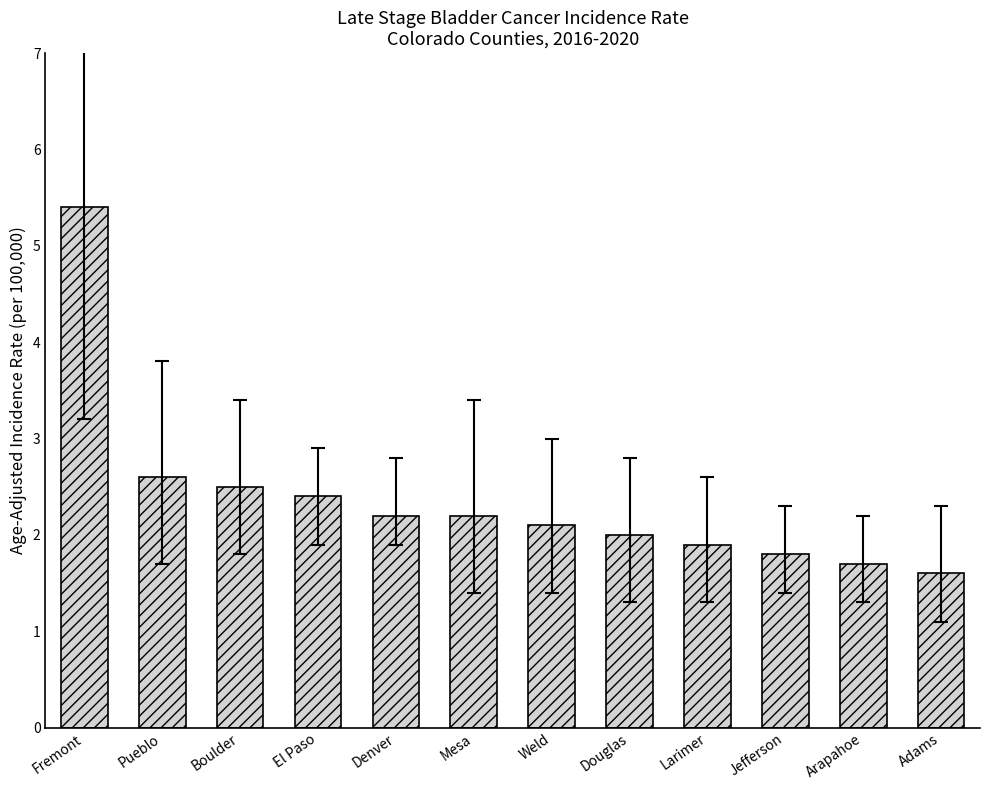

Reading left to right, transcribe all the data shown in this chart.

Fremont=5.4	Pueblo=2.6	Boulder=2.5	El Paso=2.4	Denver=2.2	Mesa=2.2	Weld=2.1	Douglas=2.0	Larimer=1.9	Jefferson=1.8	Arapahoe=1.7	Adams=1.6